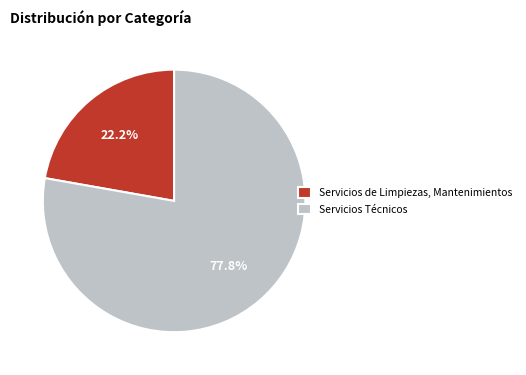

To the nearest percent, what is the difference between the largest and smallest slice percentages?

56%